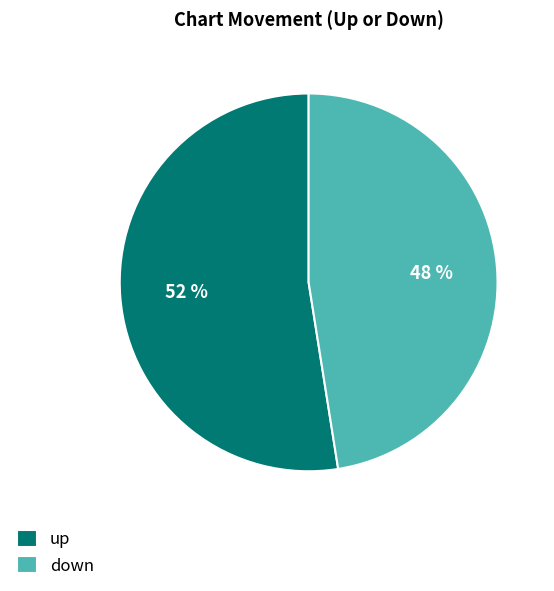

The up slice represents 66% of the pie. True or false?

False